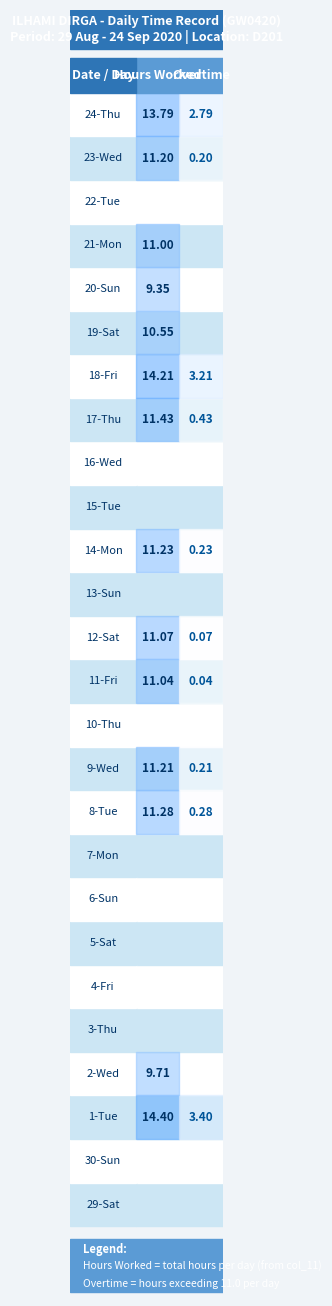

What is the highest value of the 1 series?

14.4